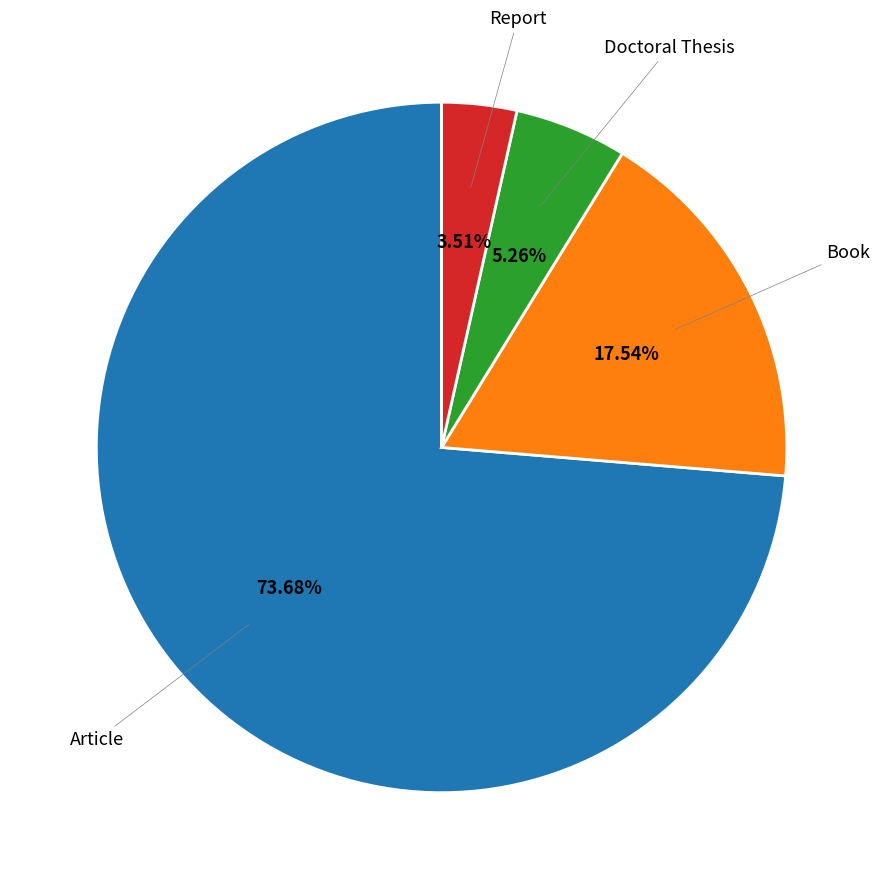

Is there any slice that represents more than half of the pie?

Yes